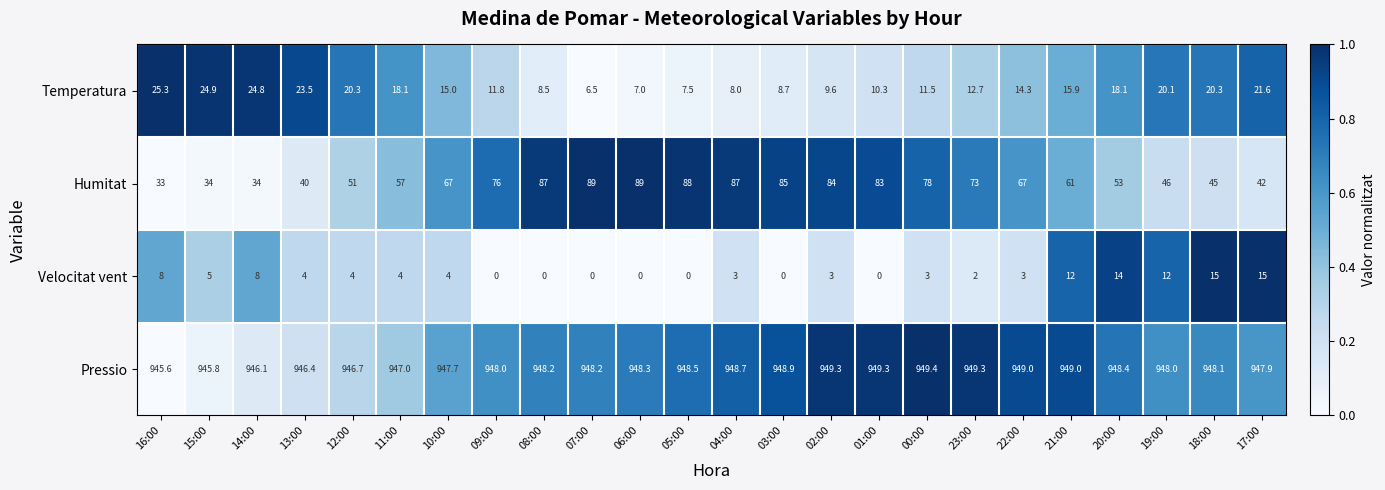

At how many categories does at least one series exceed 0?

24